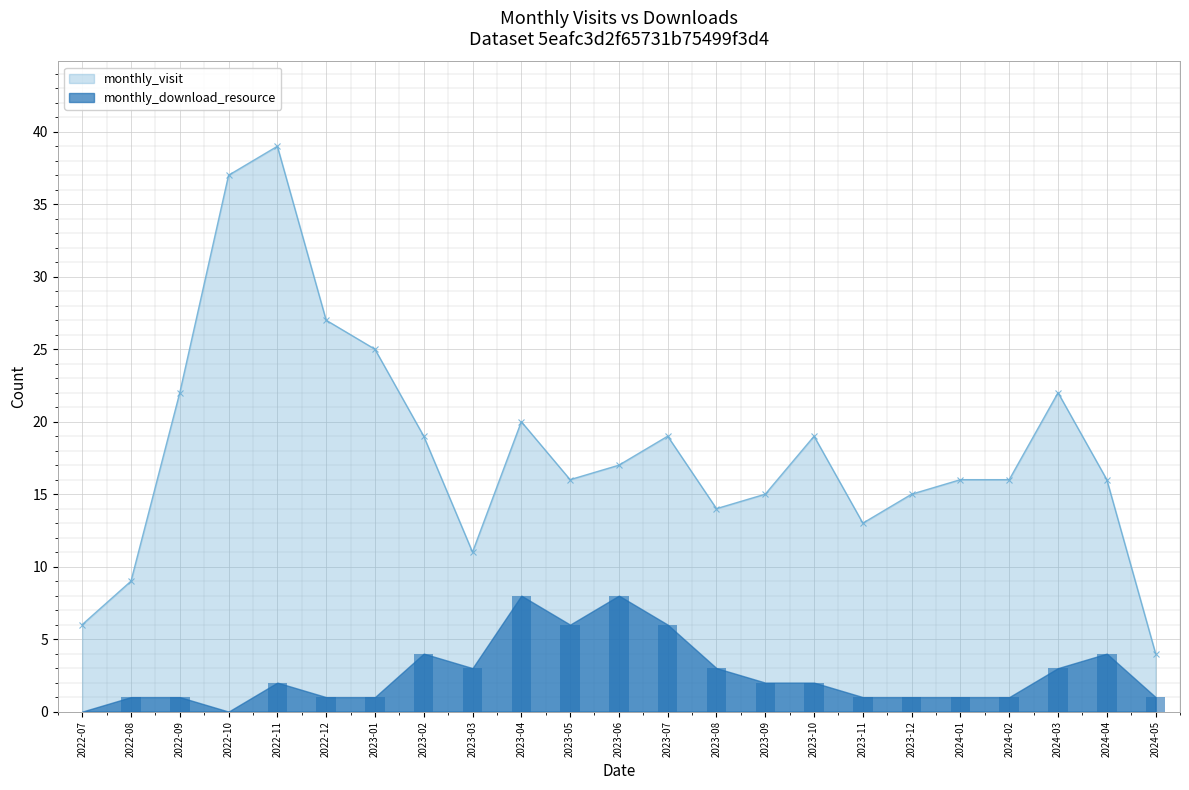

List the labels in order of monthly_visit value, largest first.

2022-11, 2022-10, 2022-12, 2023-01, 2022-09, 2024-03, 2023-04, 2023-02, 2023-07, 2023-10, 2023-06, 2023-05, 2024-01, 2024-02, 2024-04, 2023-09, 2023-12, 2023-08, 2023-11, 2023-03, 2022-08, 2022-07, 2024-05